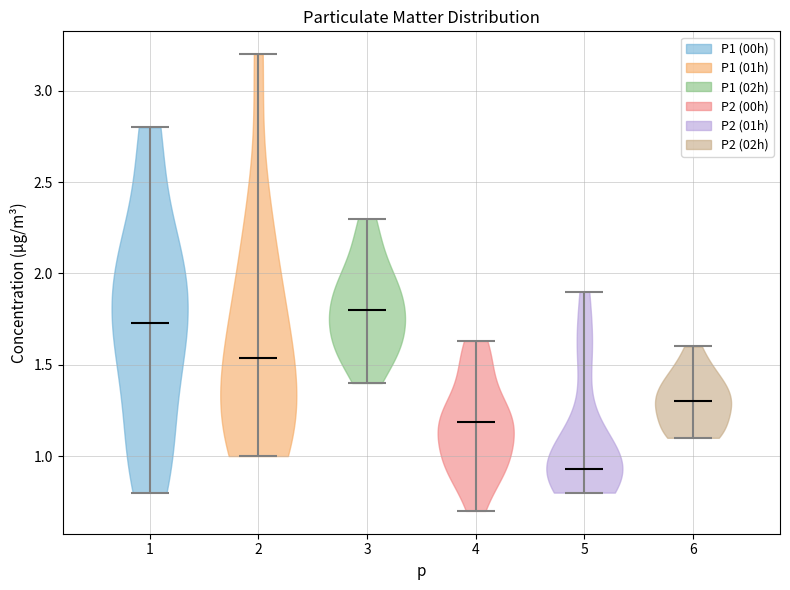

Which violin has the highest median line?

3